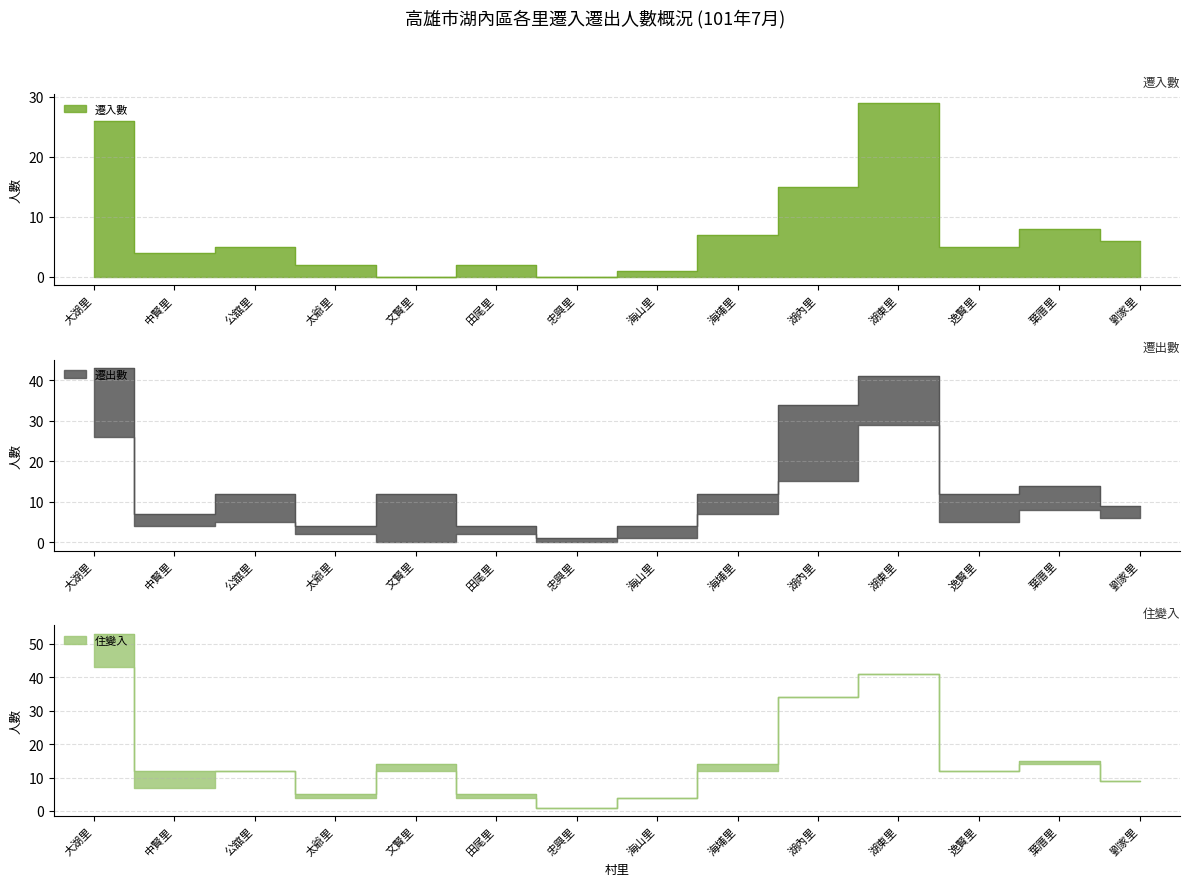

Count the number of data series in this chart.

3